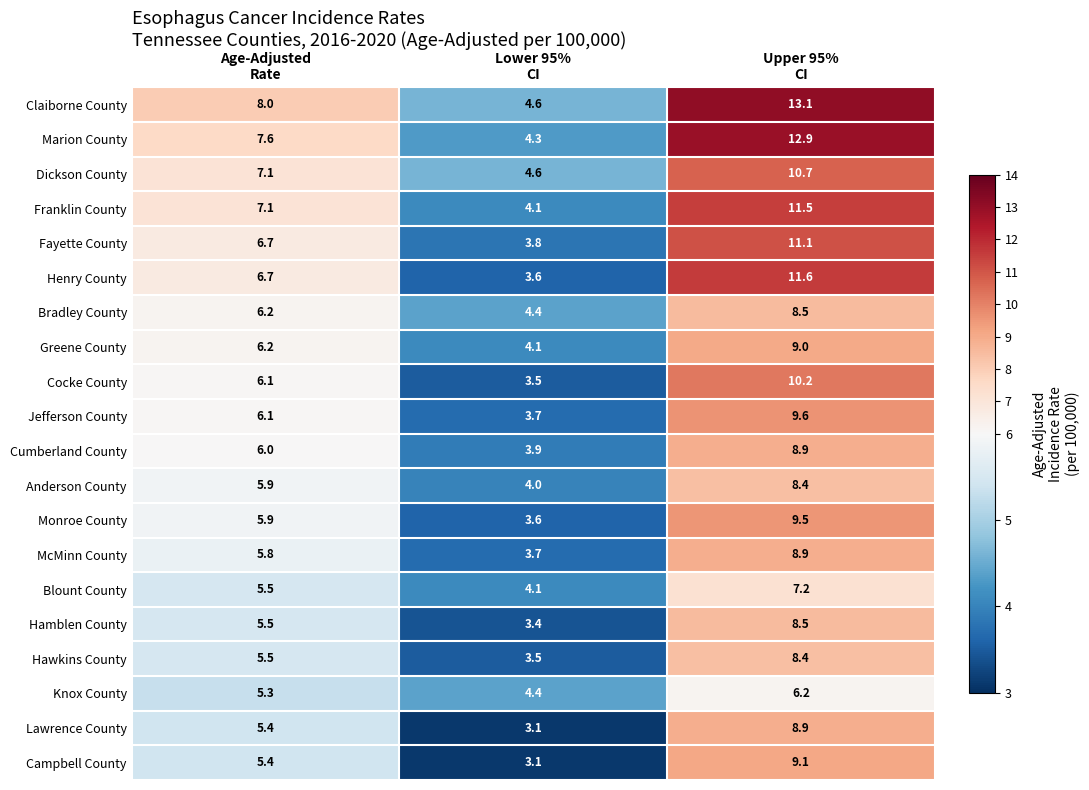

Which series has the largest range (max minus min)?

Marion County